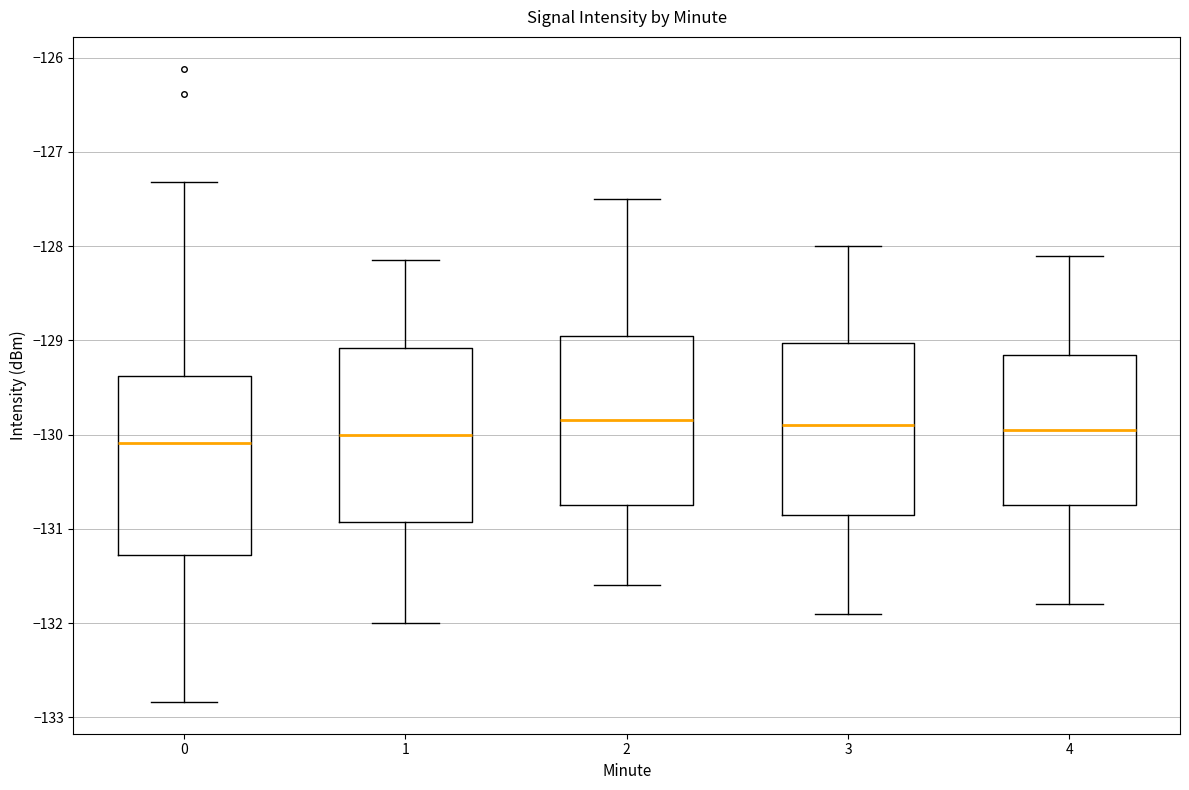

Reading left to right, transcribe this box plot: for each box, give where its median line is, the range the box spans, and where its two whiskers end, as read against the y-axis. The values are not printed on the chart, so give them approximately, as read against the axis.

0: median -130.1, box -131.3 to -129.4, whiskers -132.8 to -127.3
1: median -130.0, box -130.9 to -129.1, whiskers -132.0 to -128.2
2: median -129.8, box -130.7 to -128.9, whiskers -131.6 to -127.5
3: median -129.9, box -130.8 to -129.0, whiskers -131.9 to -128.0
4: median -129.9, box -130.7 to -129.1, whiskers -131.8 to -128.1